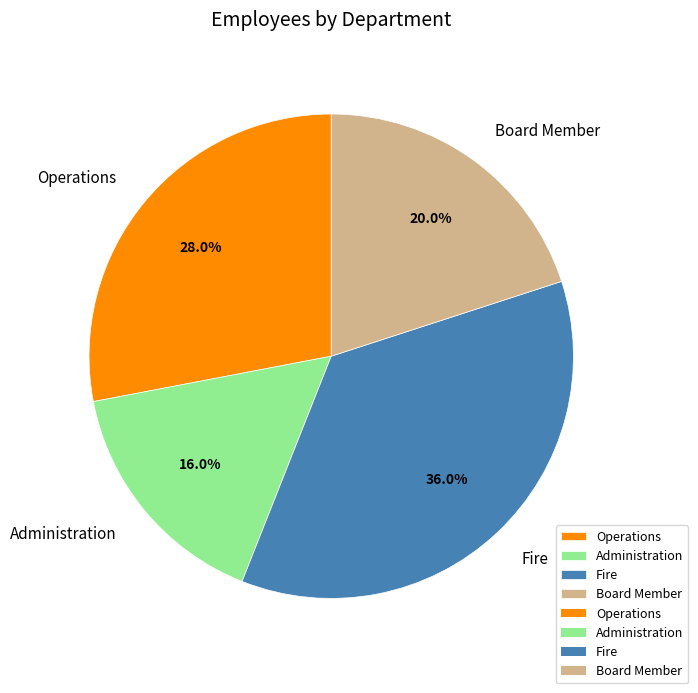

What percentage is the Board Member slice, to the nearest percent?

20%